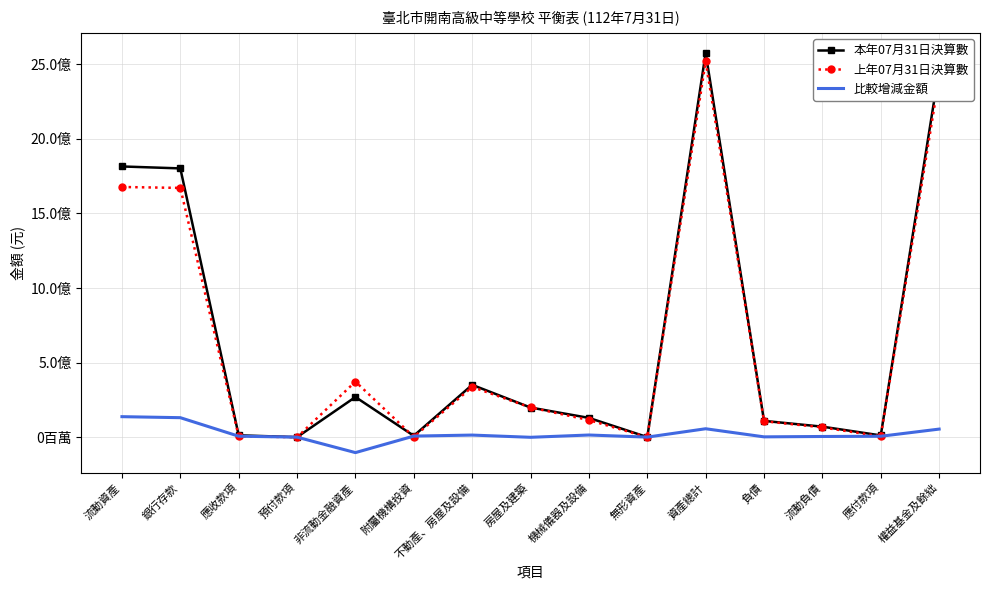

What is the difference between the maximum and minimum values in the 比較增減金額 series?

240882023